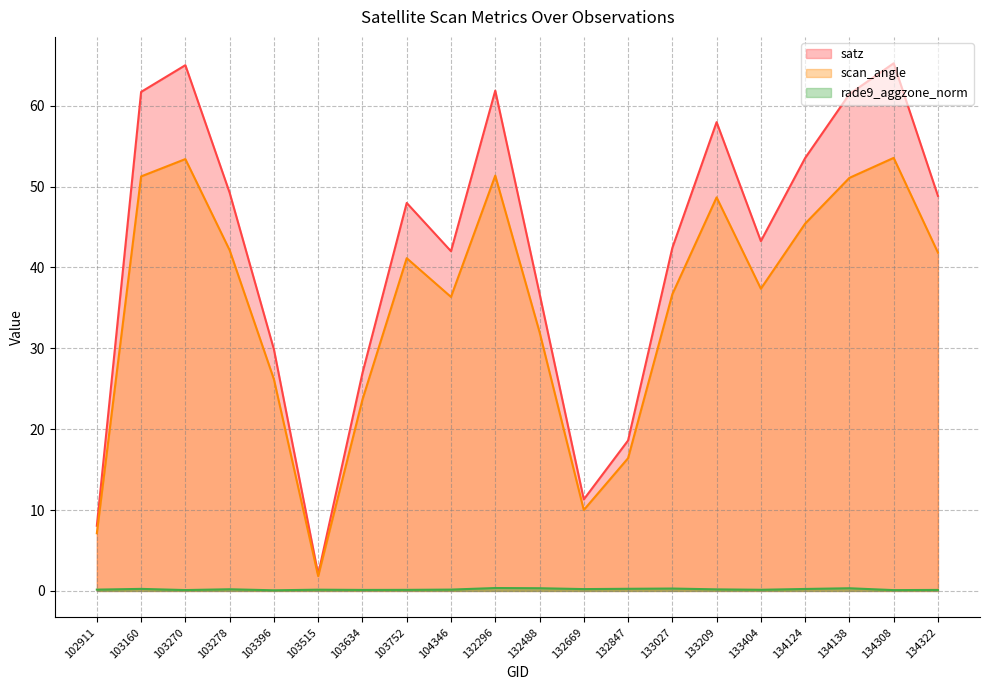

How many categories are shown in the chart?

20